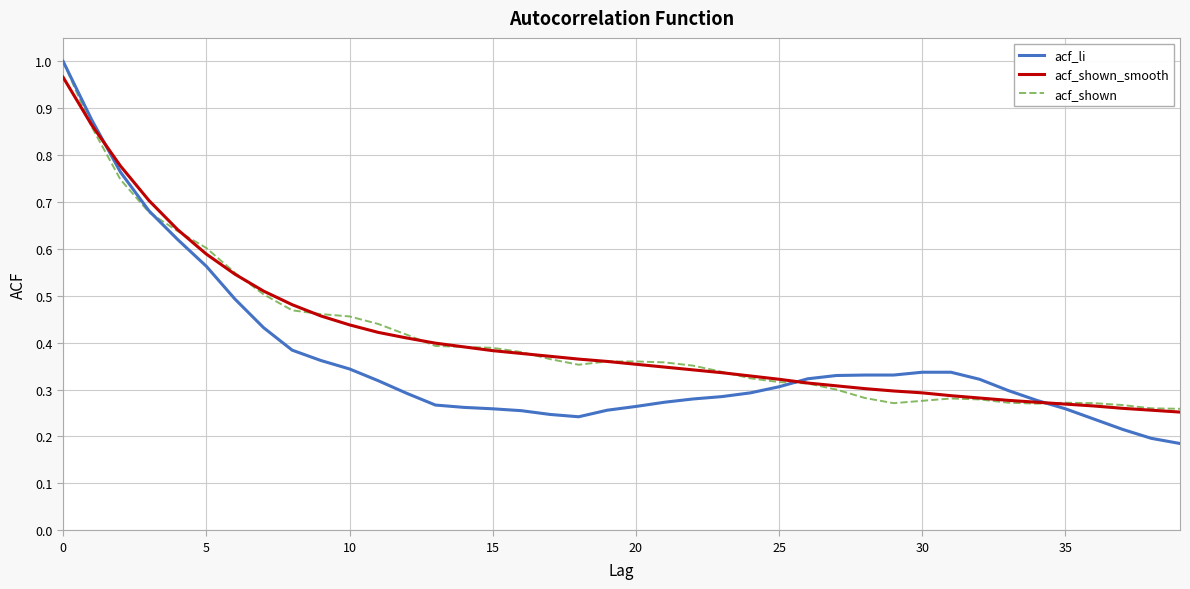

Which series has the widest spread of values?

acf_li